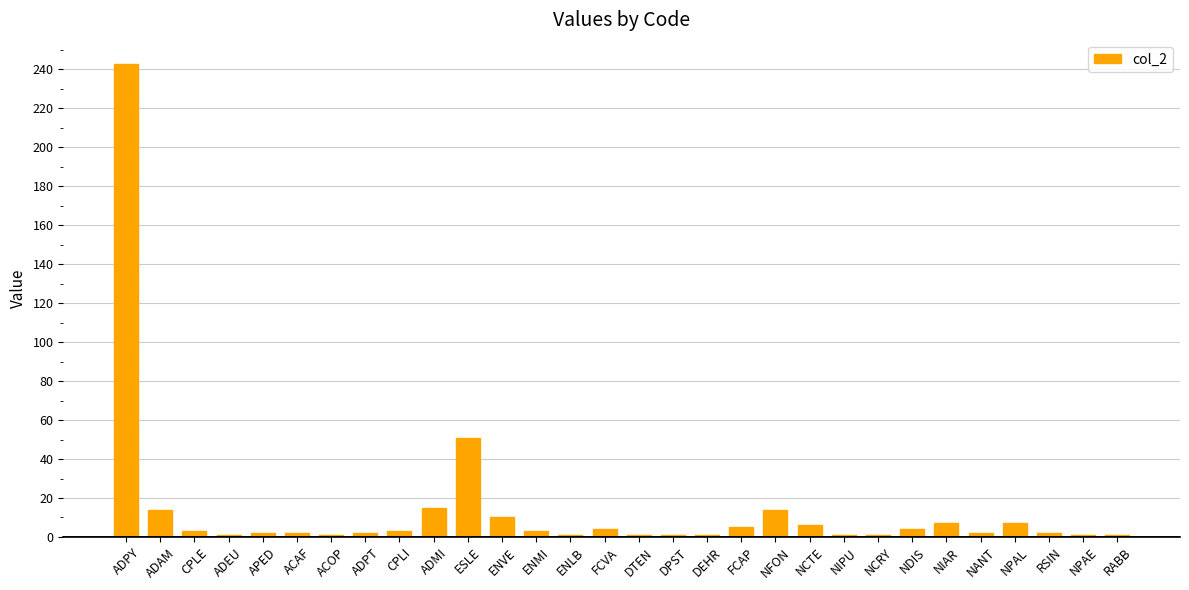

Are the bars grouped side by side (vs. stacked)?

No